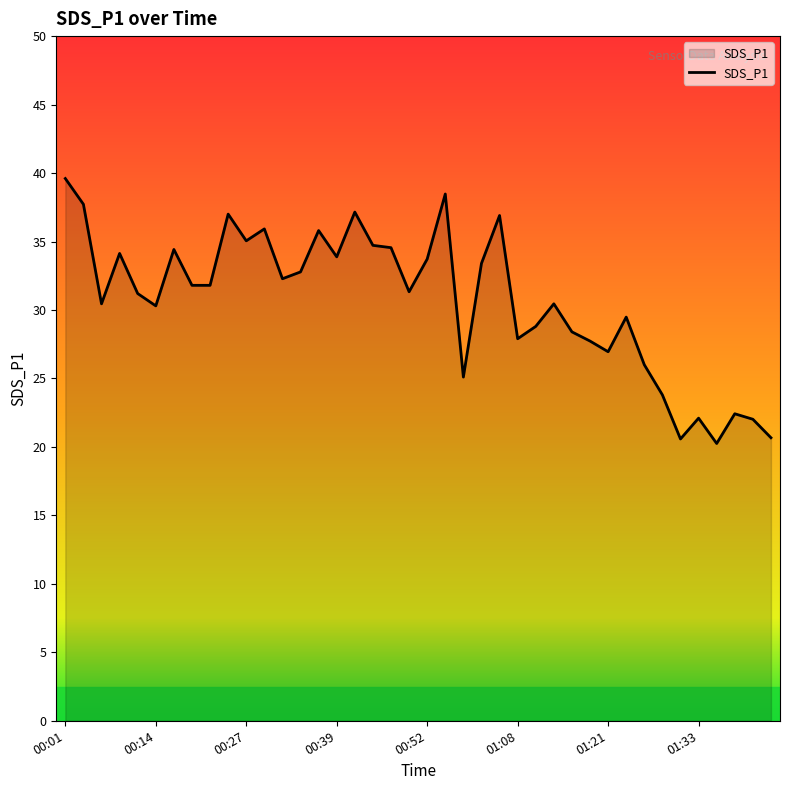

What is the maximum value shown in the chart?

39.6